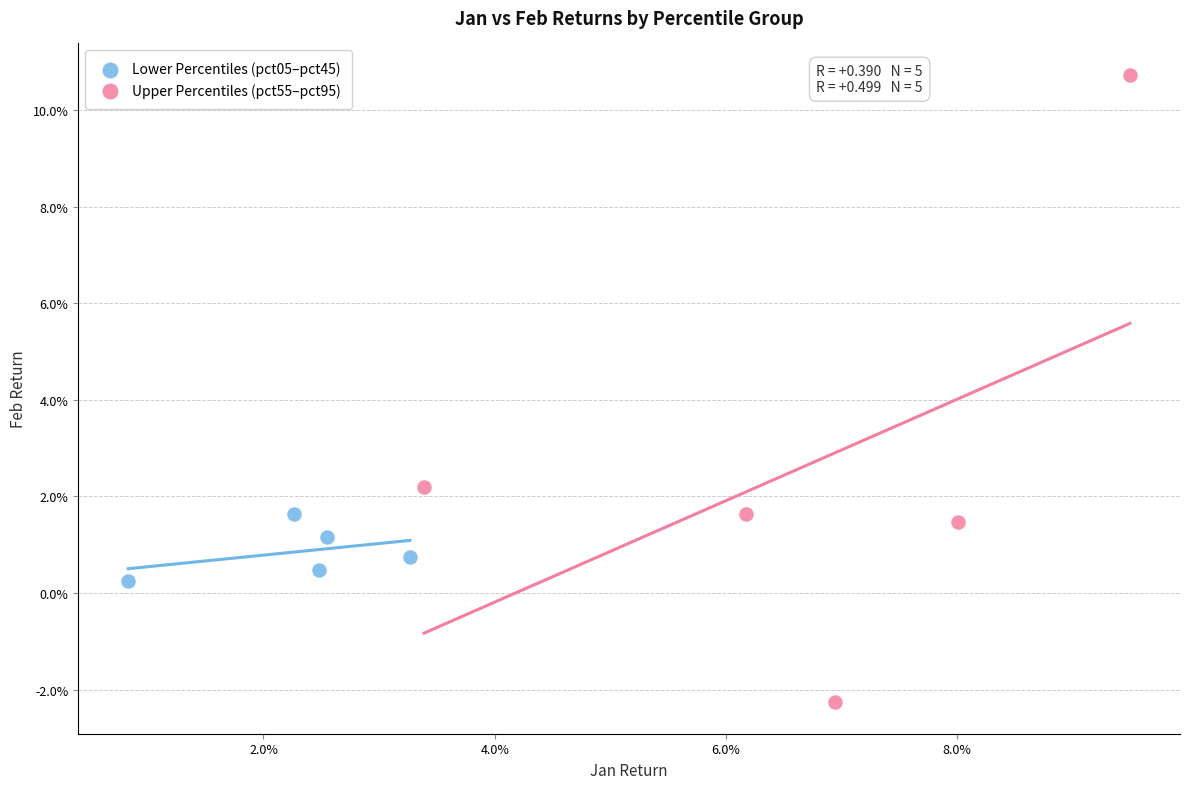

What are all the series names shown in the legend?

Lower Percentiles (pct05–pct45), Upper Percentiles (pct55–pct95)